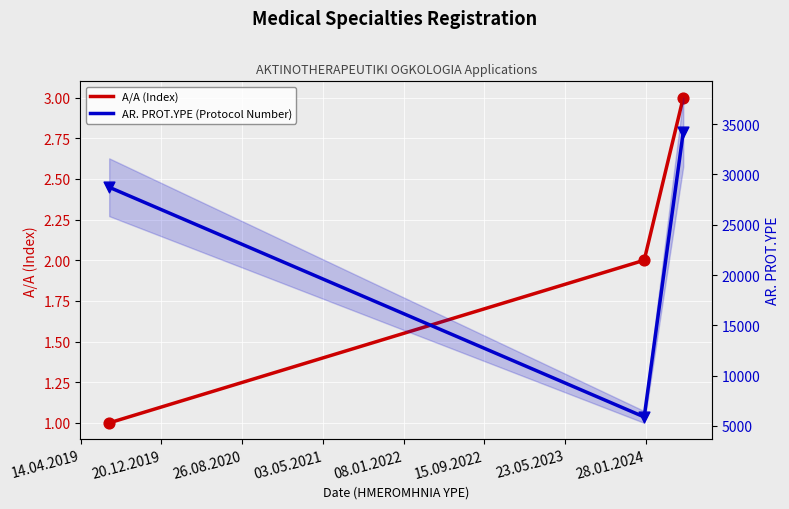

At how many categories does at least one series exceed 12075?

2